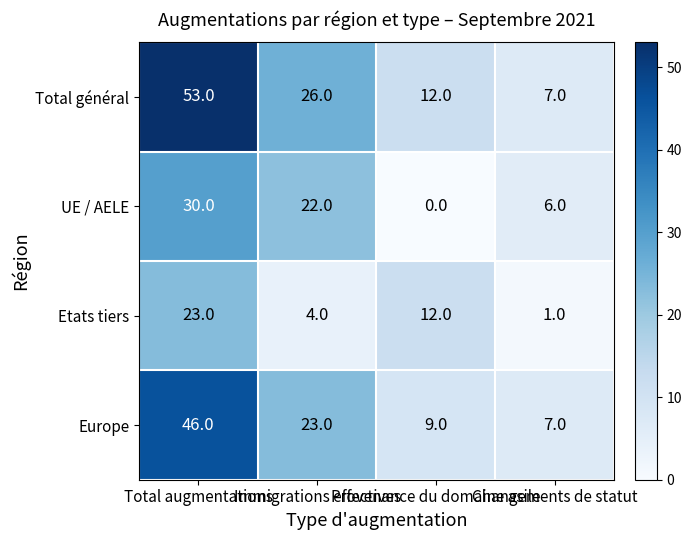

List the series in order of their peak value, lowest first.

Etats tiers, UE / AELE, Europe, Total général